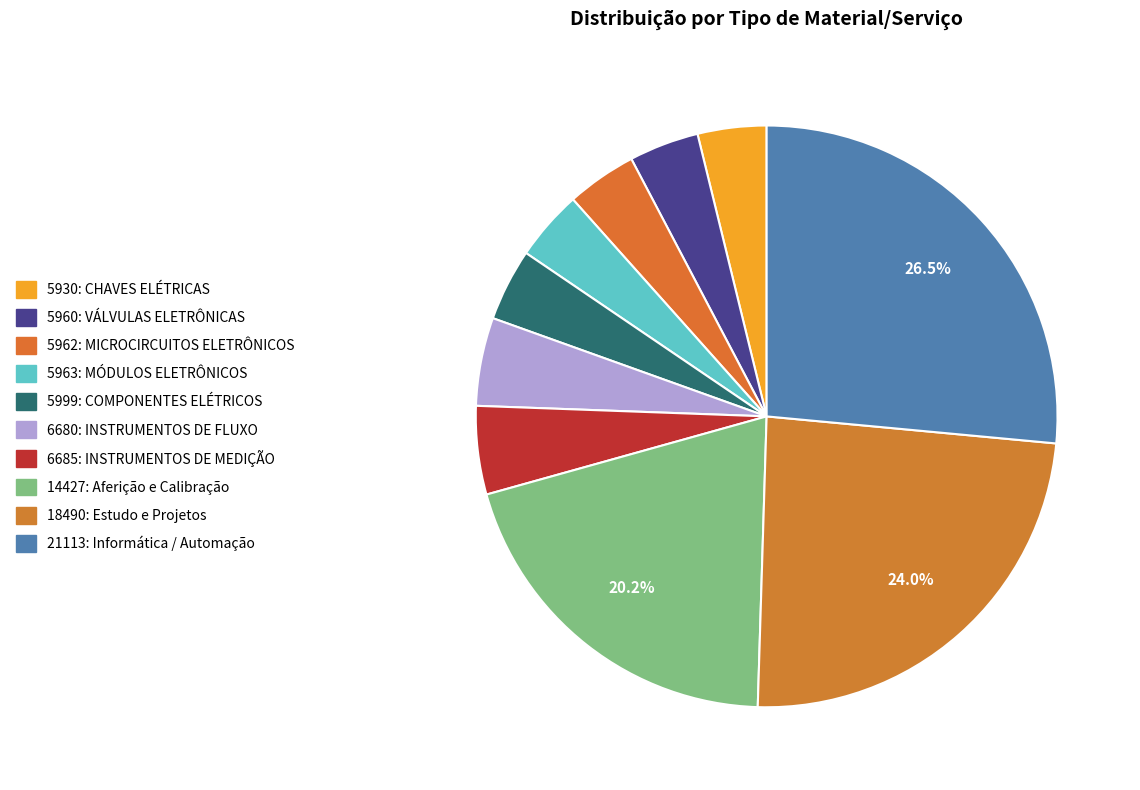

How many segments does this pie chart have?

10